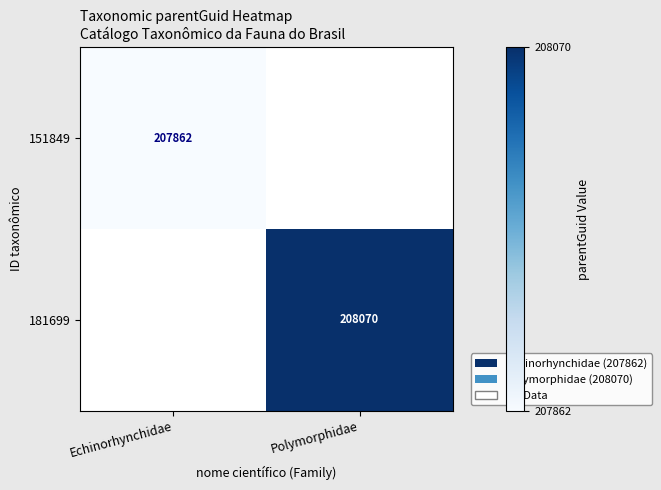

The 181699 series shows 208070 at Polymorphidae. True or false?

True